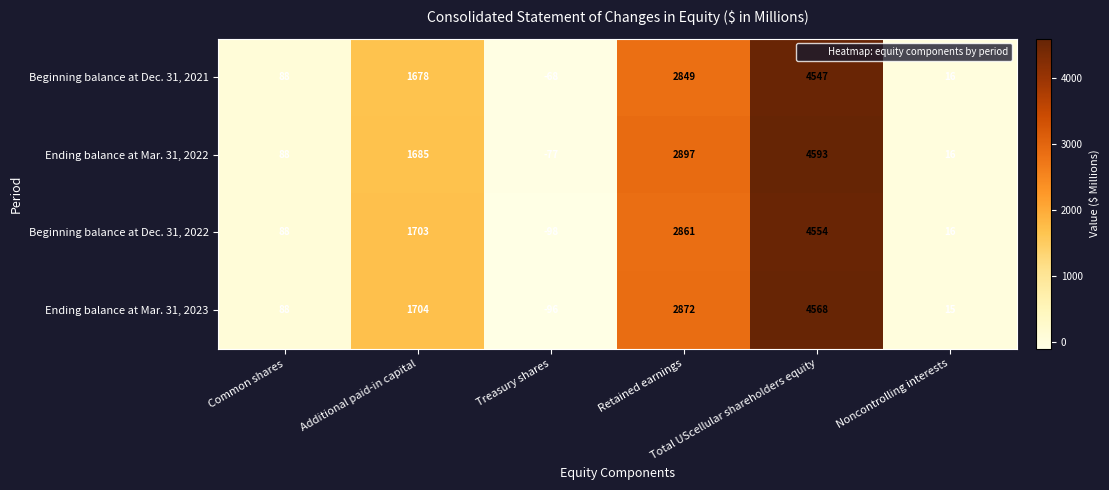

Rank the series by their average value, from highest to lowest.

Ending balance at Mar. 31, 2022, Ending balance at Mar. 31, 2023, Beginning balance at Dec. 31, 2022, Beginning balance at Dec. 31, 2021